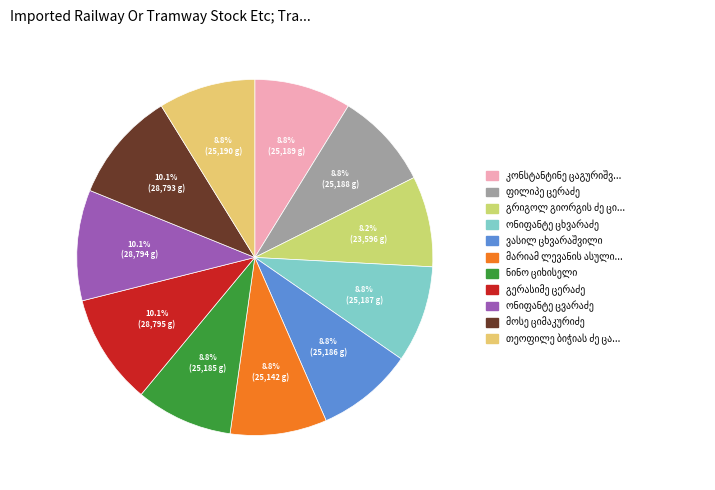

Count the number of slices in the pie.

11